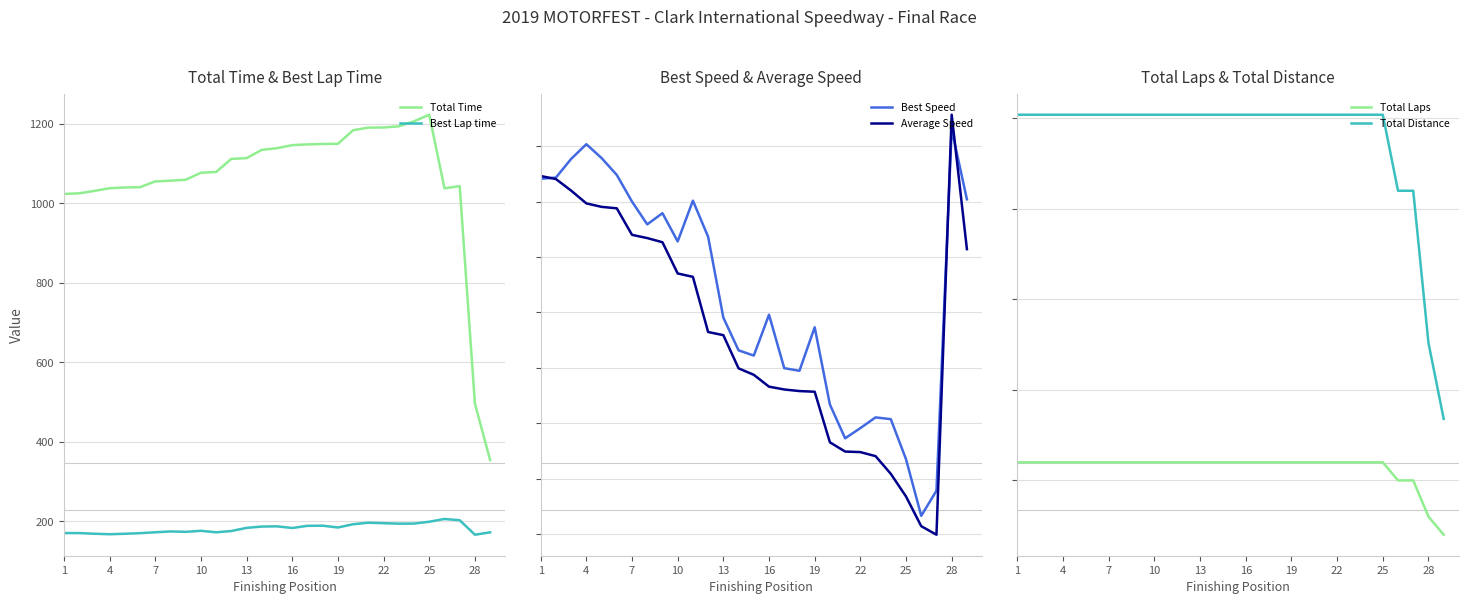

What is the minimum value for Total Time?

354.3